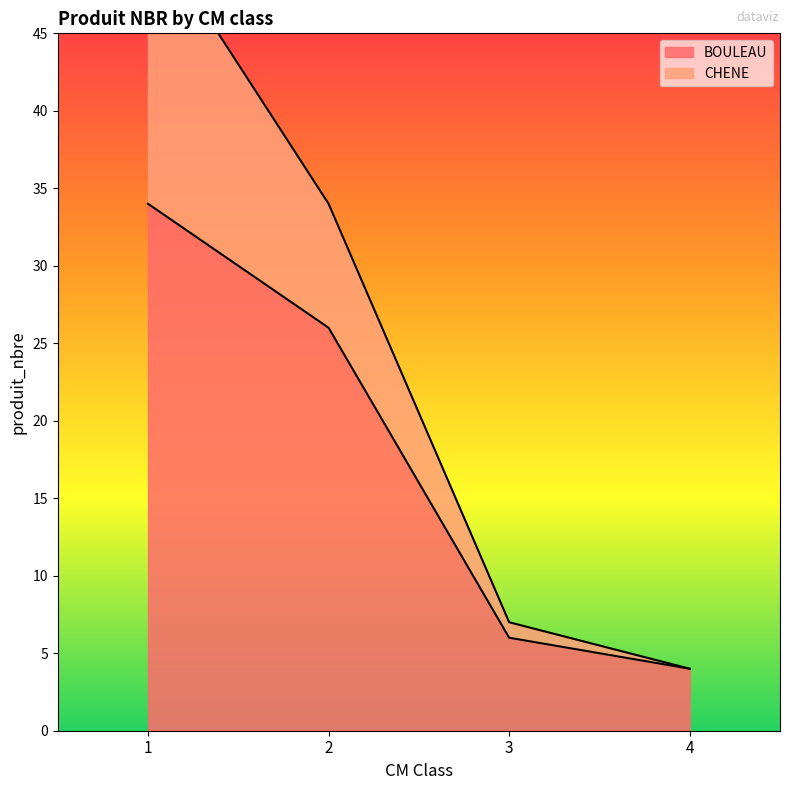

What are all the series names shown in the legend?

BOULEAU, CHENE